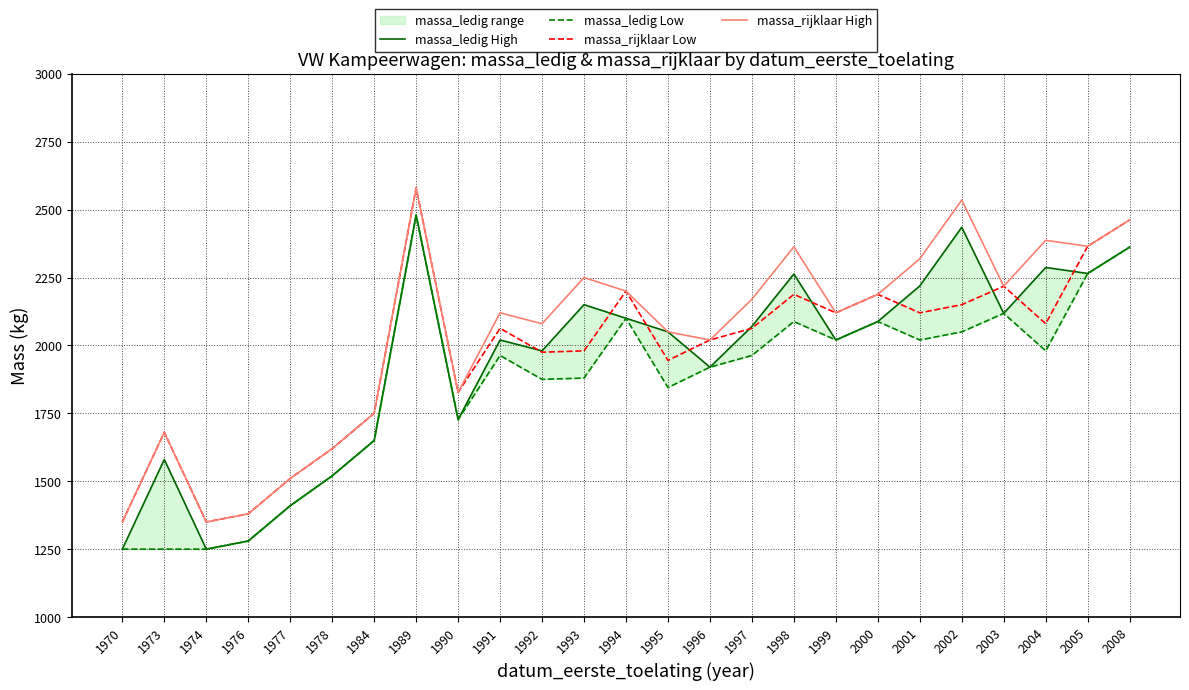

What is the difference between the maximum and second lowest values in the massa_rijklaar High series?

1230